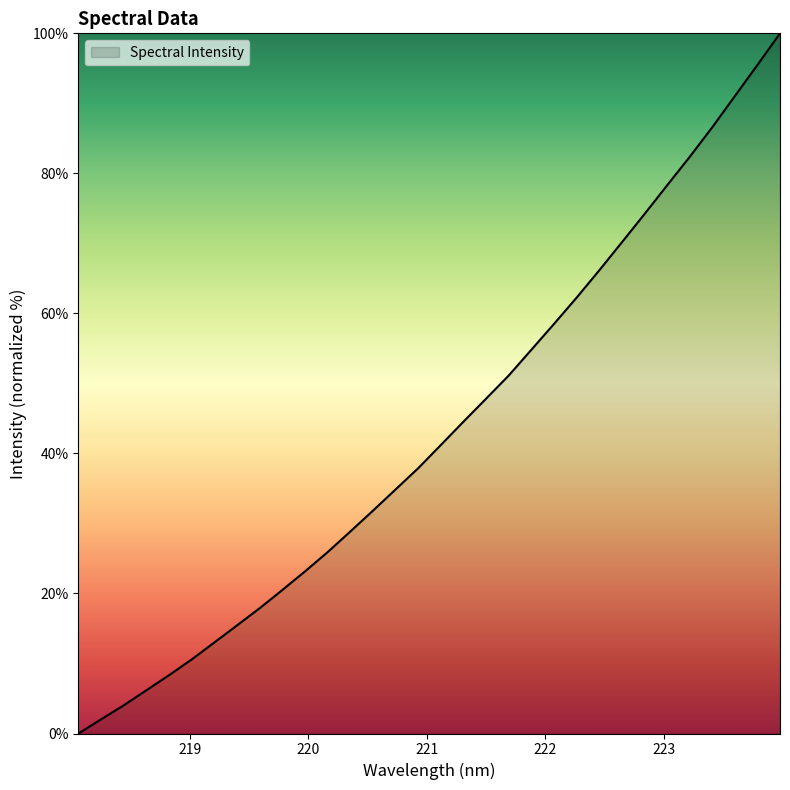

What is the difference between the maximum and second lowest values?

98.0